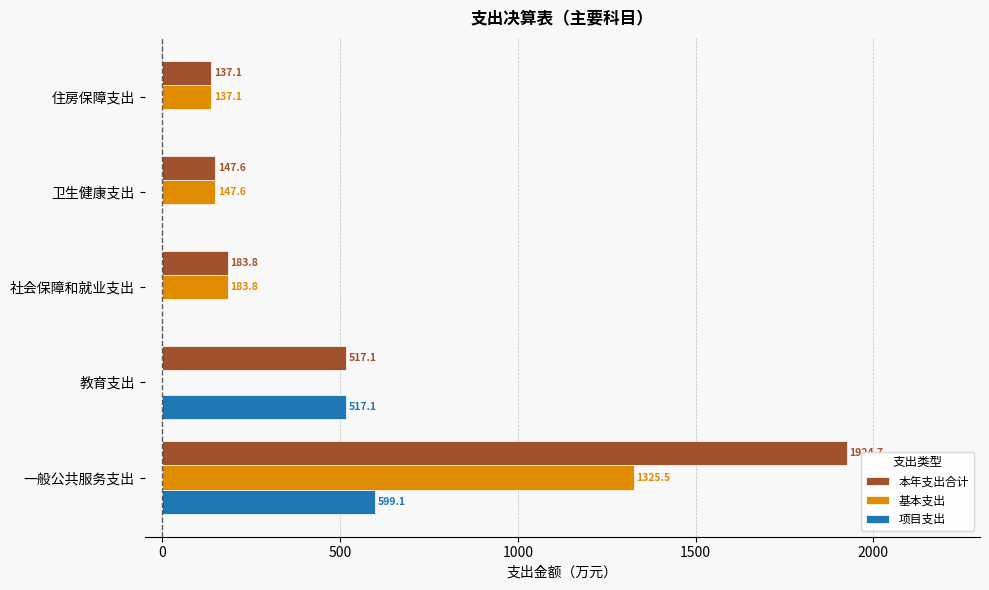

The value of 基本支出 at 住房保障支出 is 229.1. True or false?

False